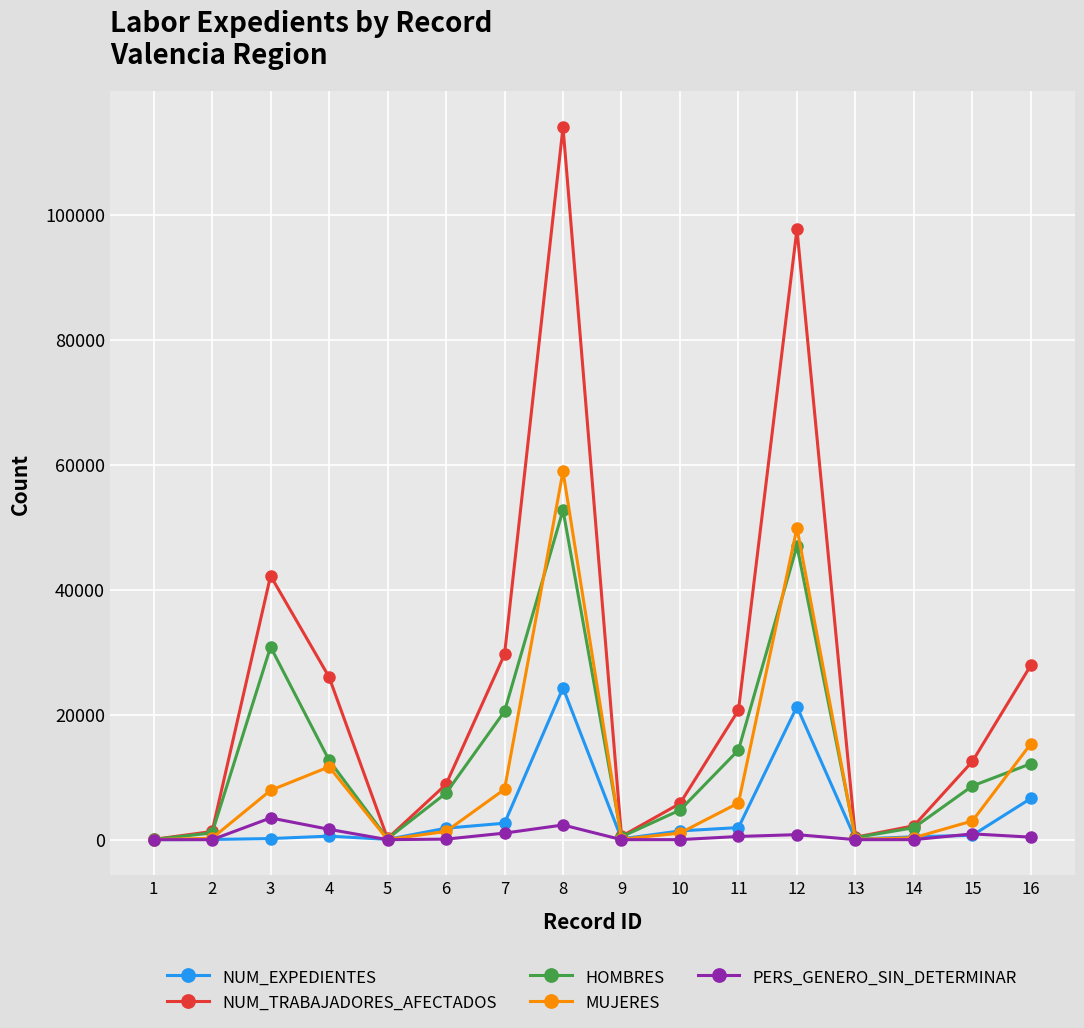

At which label does PERS_GENERO_SIN_DETERMINAR first exceed 402?

3